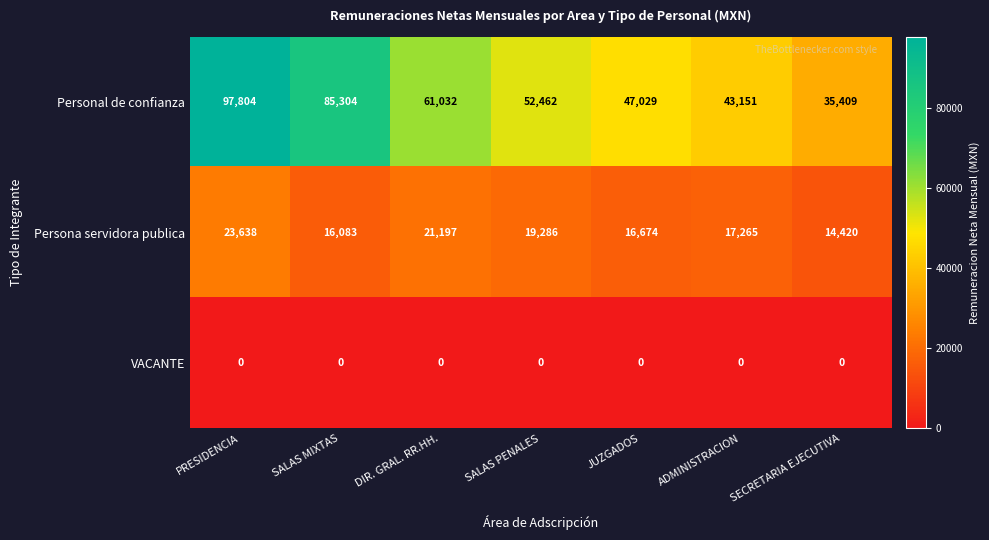

Count the number of data series in this chart.

3